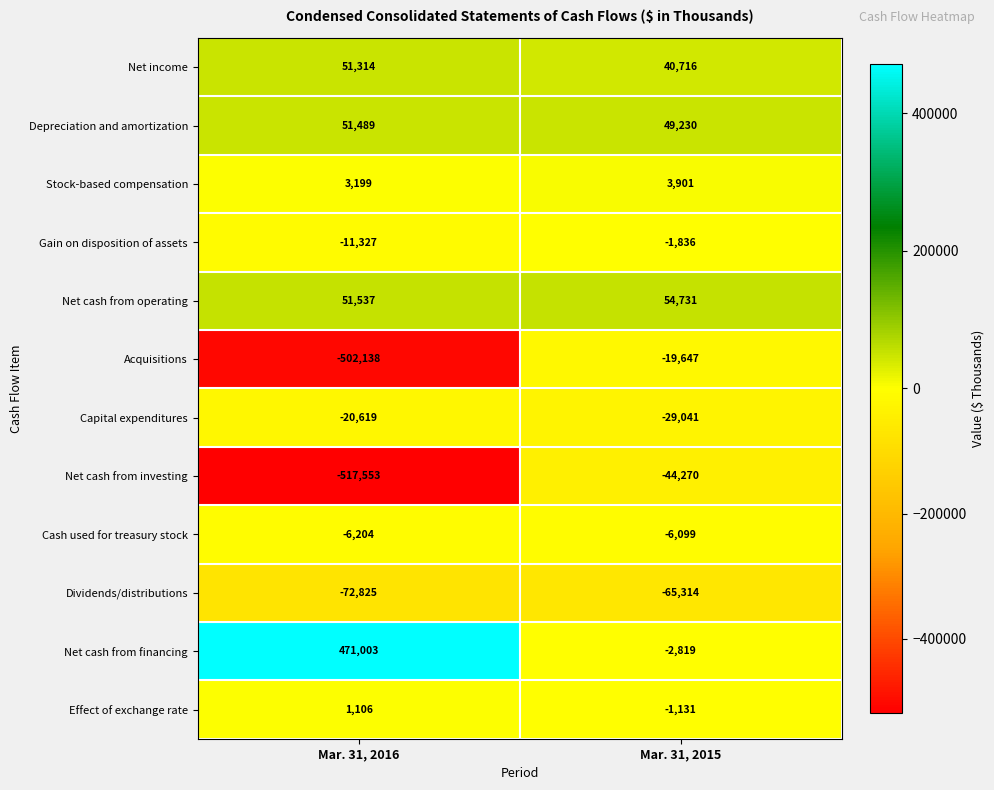

Between Mar. 31, 2016 and Mar. 31, 2015, which series saw the biggest shift?

Acquisitions